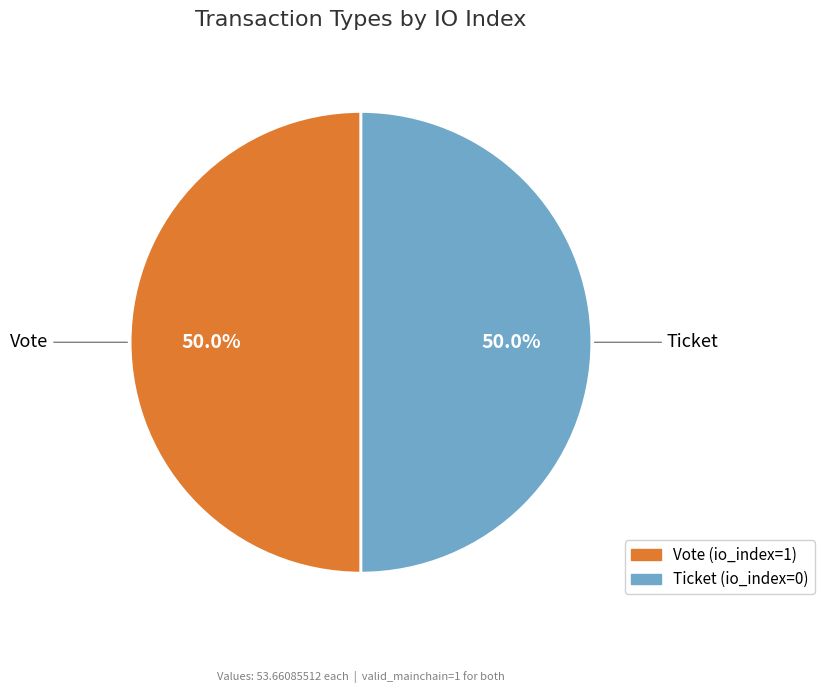

What is the ratio of the value at Vote to the value at Ticket?

1.0